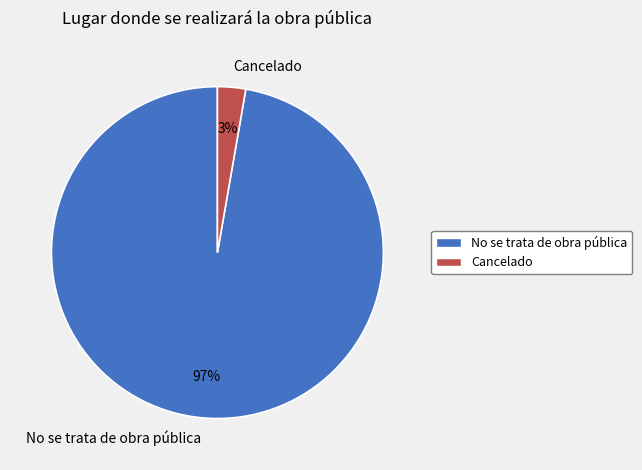

Which category accounts for the majority?

No se trata de obra pública